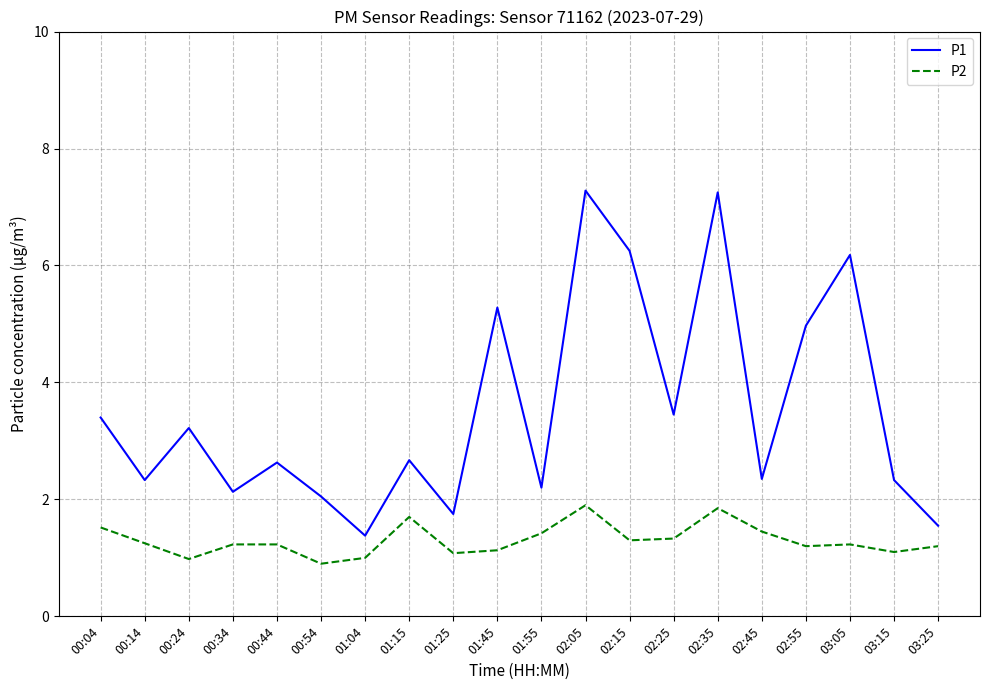

The P2 series shows 1.4 at 00:24. True or false?

False